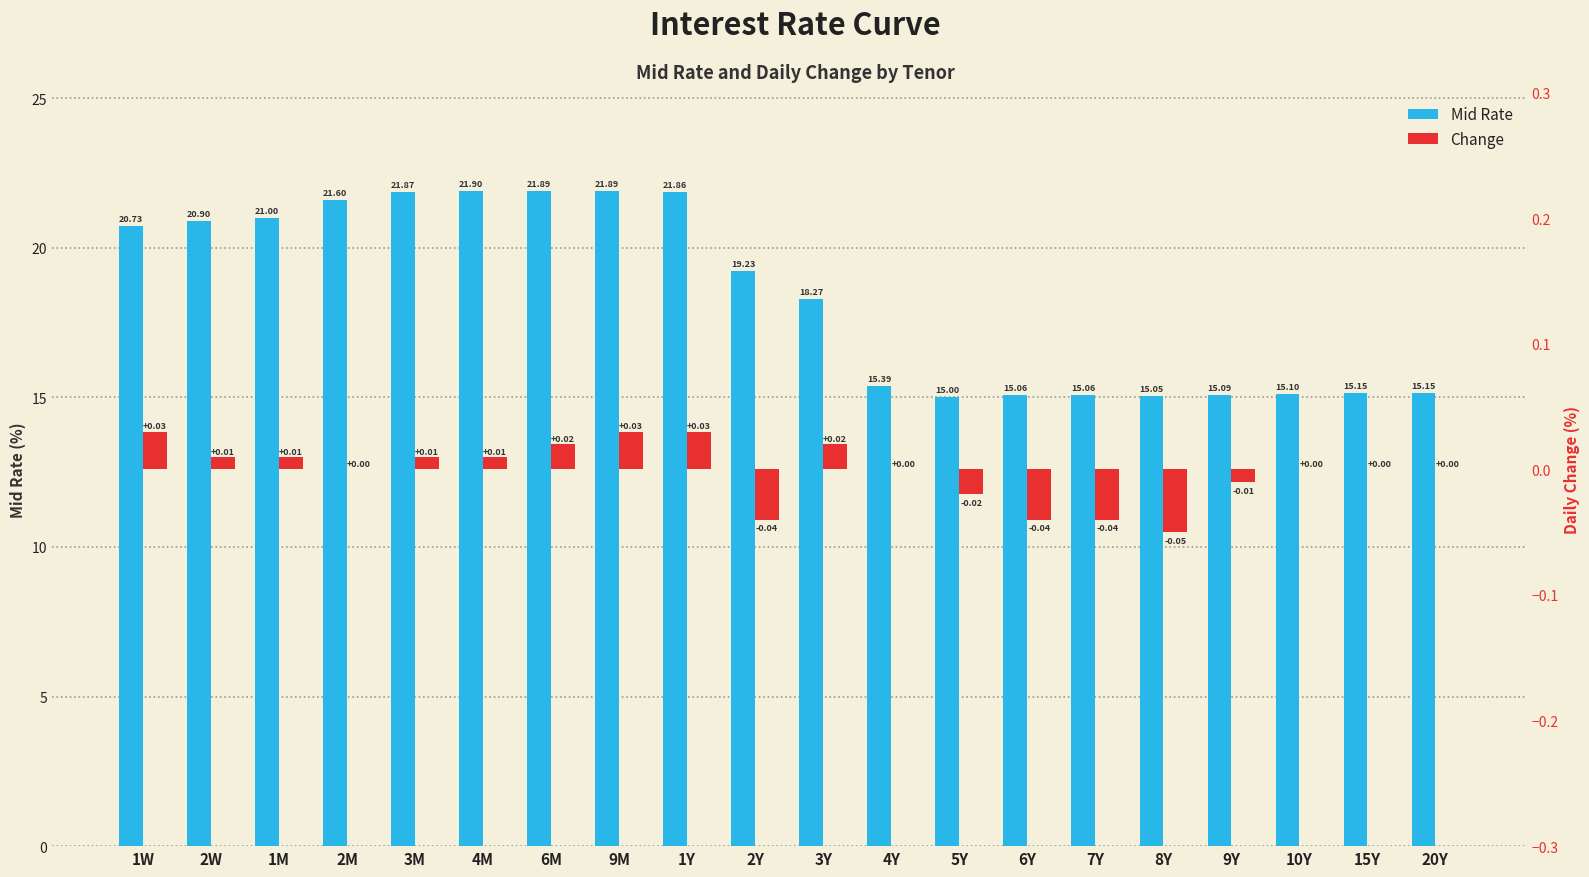

At which label does Mid Rate reach its peak?

4M